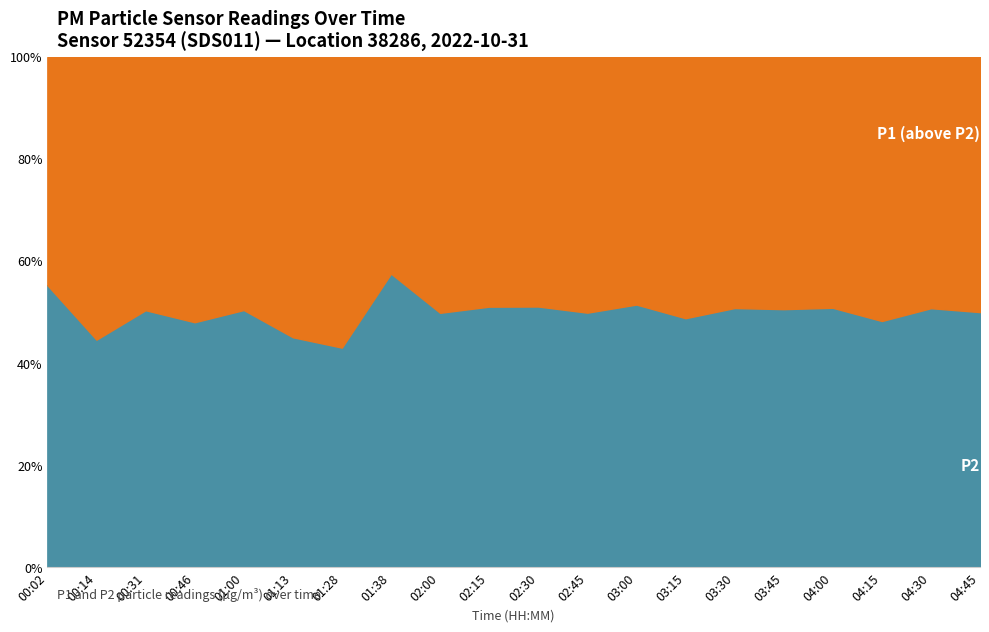

The P1 series shows 16.7 at 03:45. True or false?

False